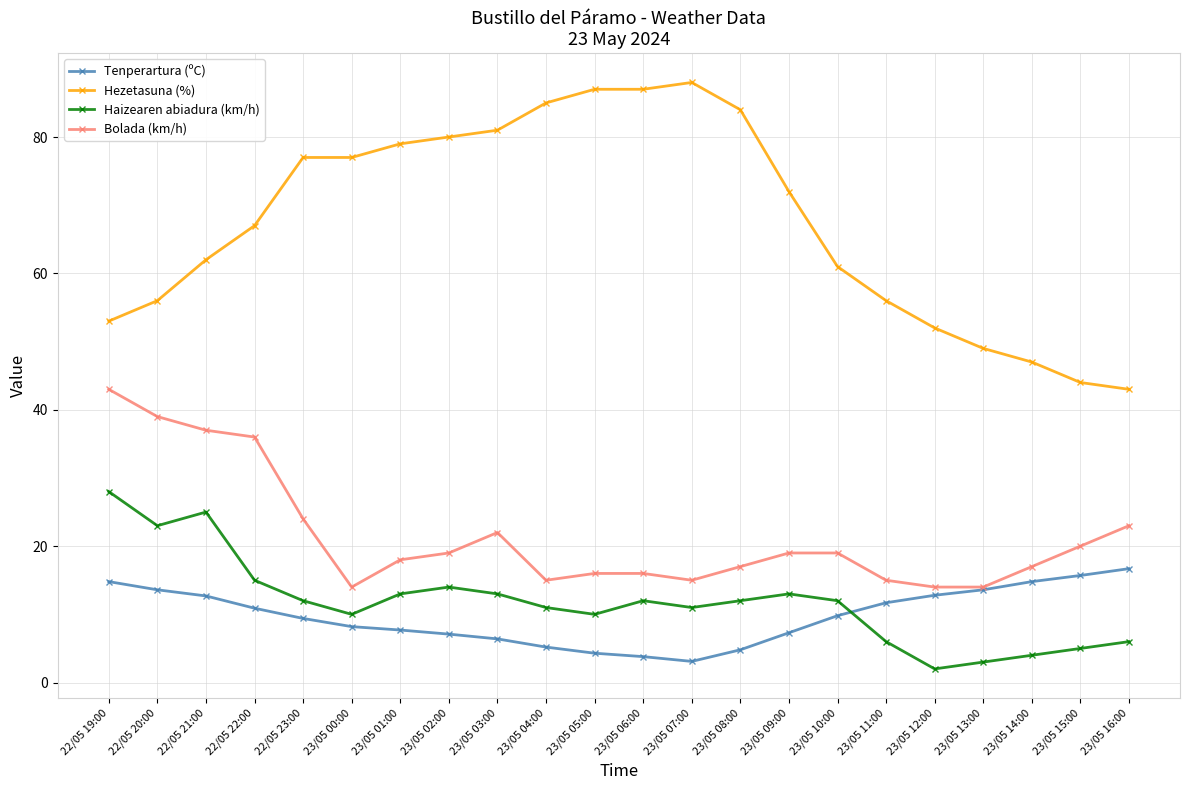

Does the chart have visible grid lines?

Yes